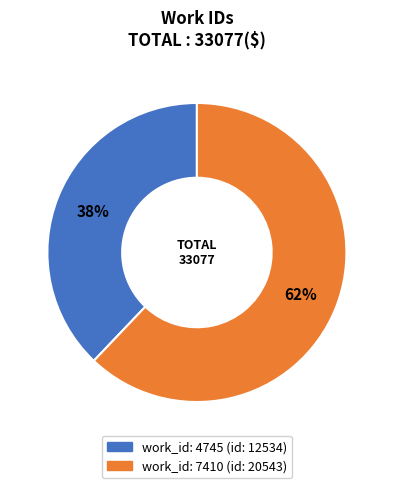

To the nearest percent, what is the average slice percentage?

50%